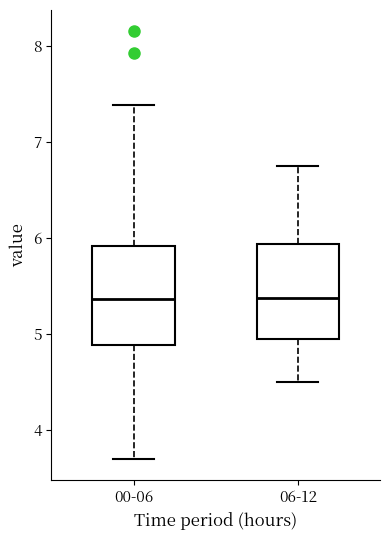

Reading left to right, transcribe this box plot: for each box, give where its median line is, the range the box spans, and where its two whiskers end, as read against the y-axis. The values are not printed on the chart, so give them approximately, as read against the axis.

00-06: median 5.4, box 4.9 to 5.9, whiskers 3.7 to 7.4
06-12: median 5.4, box 5.0 to 5.9, whiskers 4.5 to 6.8